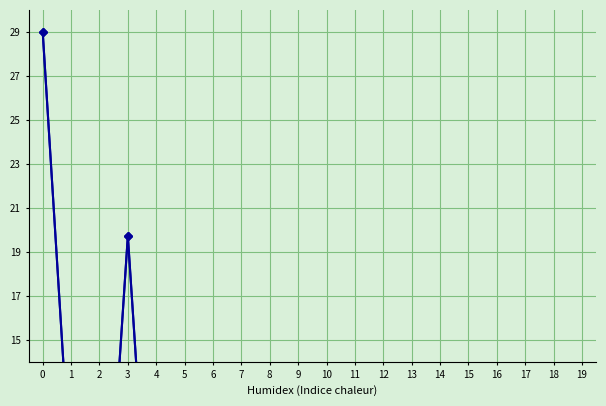

Reading right to left, list all the values displayed in this chart.

Первоначальная роспись/план: 19=0.2	18=0.1	17=0.0	16=0.0	15=6.2	14=3.1	13=10.3	12=1.9	11=6.4	10=0.1	9=0.4	8=0.0	7=0.2	6=0.4	5=0.6	4=0.1	3=19.7	2=0.2	1=8.4	0=29.0
Уточненная роспись/план: 19=0.2	18=0.1	17=0.0	16=0.0	15=6.2	14=3.1	13=10.3	12=1.9	11=6.4	10=0.1	9=0.4	8=0.4	7=0.2	6=0.0	5=0.7	4=0.1	3=19.7	2=0.2	1=8.4	0=29.0